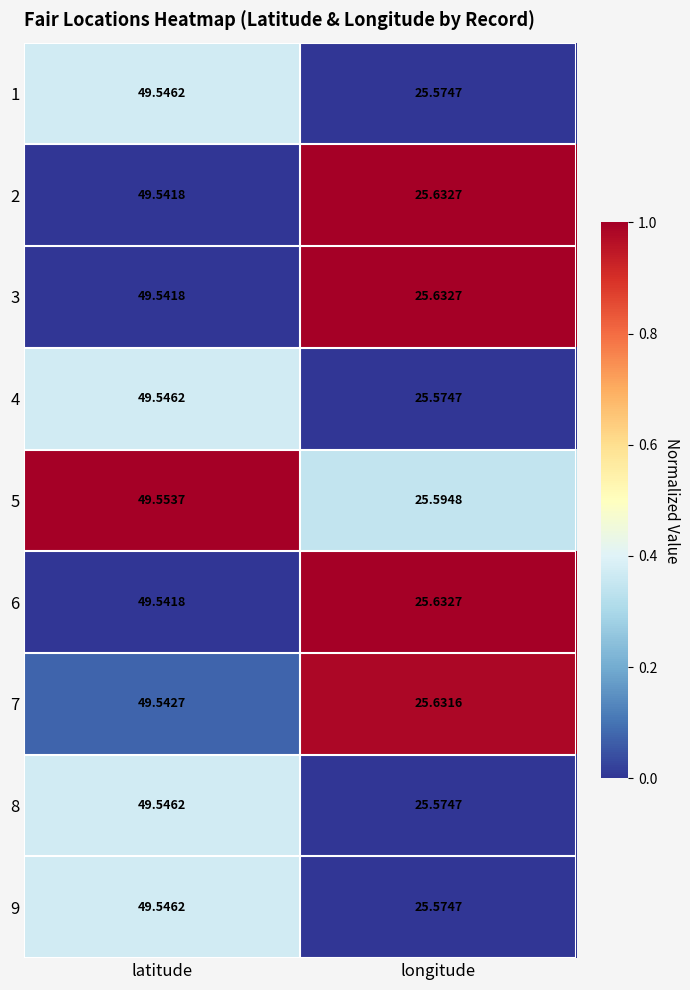

How many categories are shown in the chart?

2